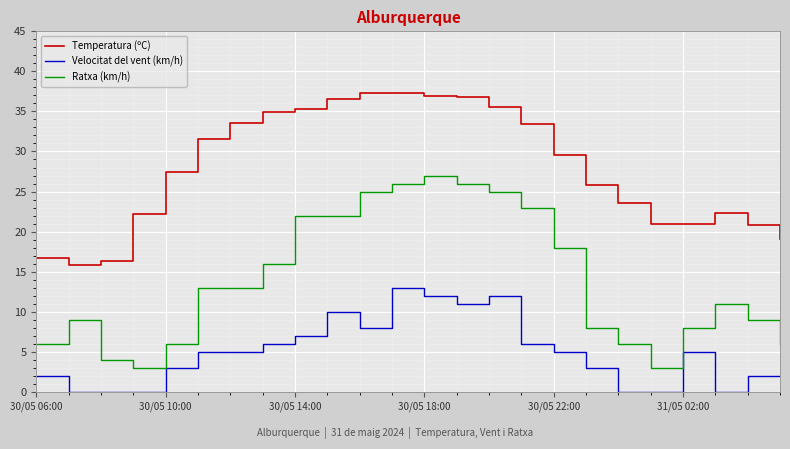

What is the highest value of the Velocitat del vent (km/h) series?

13.0